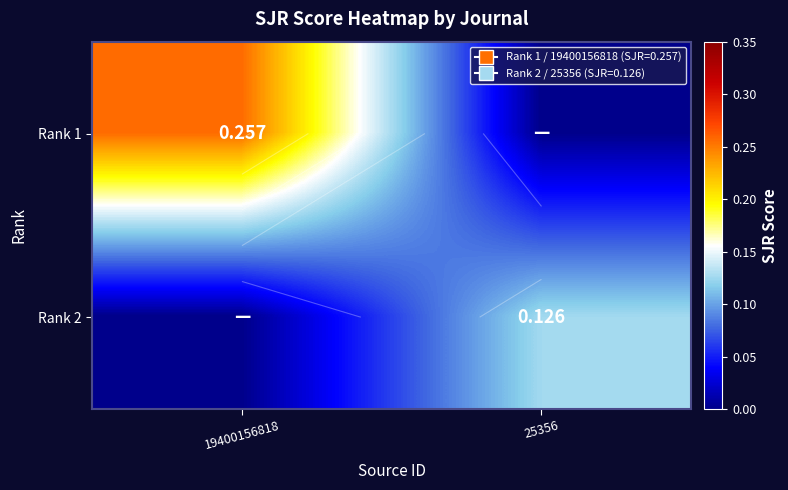

What is the total value across all series at 25356?

0.1